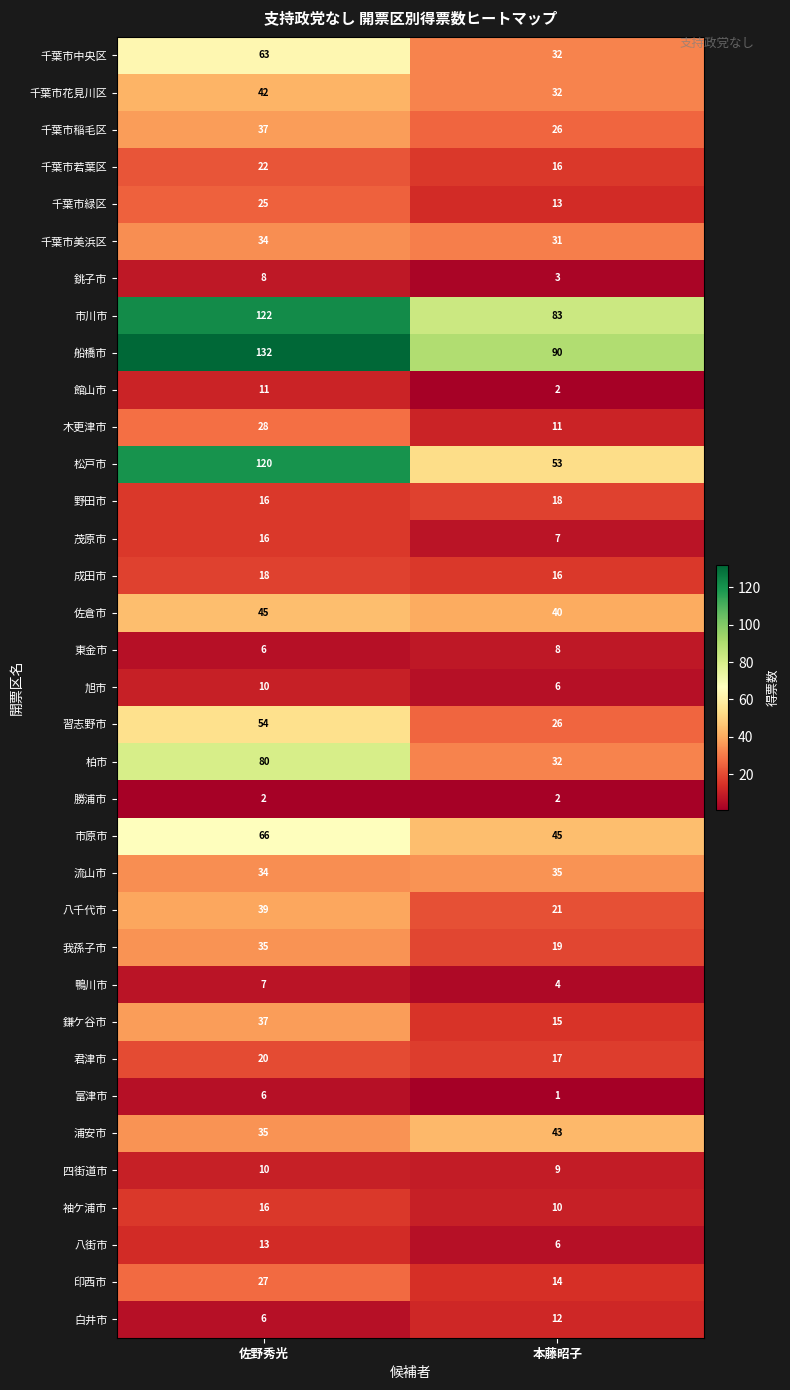

Which label corresponds to the largest value in the chart?

佐野秀光